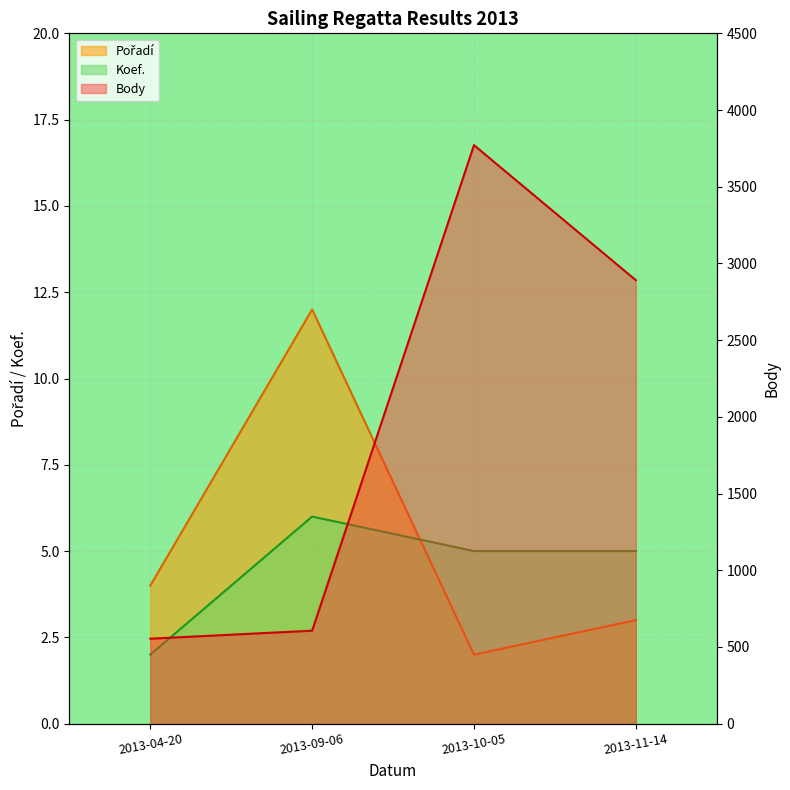

Is the value of Pořadí at 2013-04-20 greater than the value of Koef. at 2013-04-20?

Yes